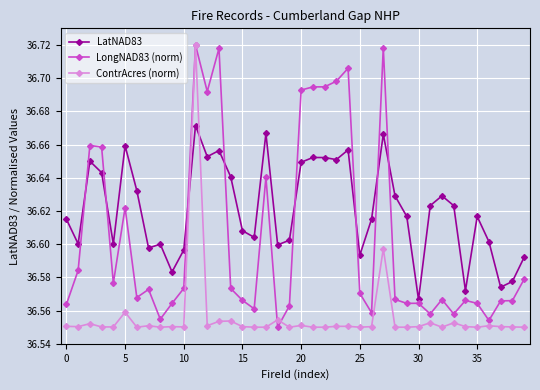

Rank the series by their average value, from highest to lowest.

LatNAD83, LongNAD83 (norm), ContrAcres (norm)